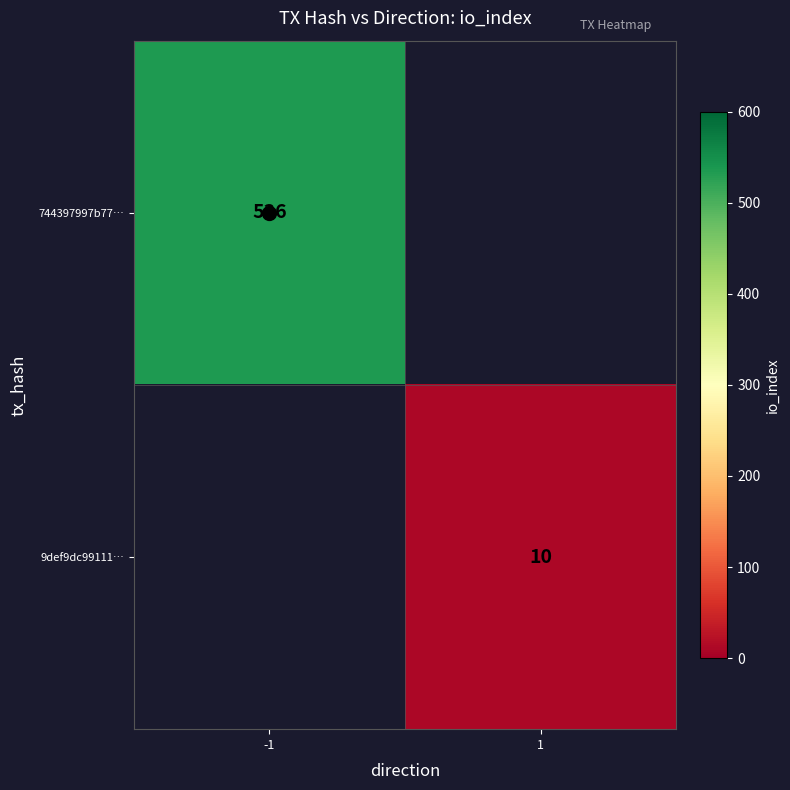

What is the sum of the 744397997b77… values at 1 and -1?

536